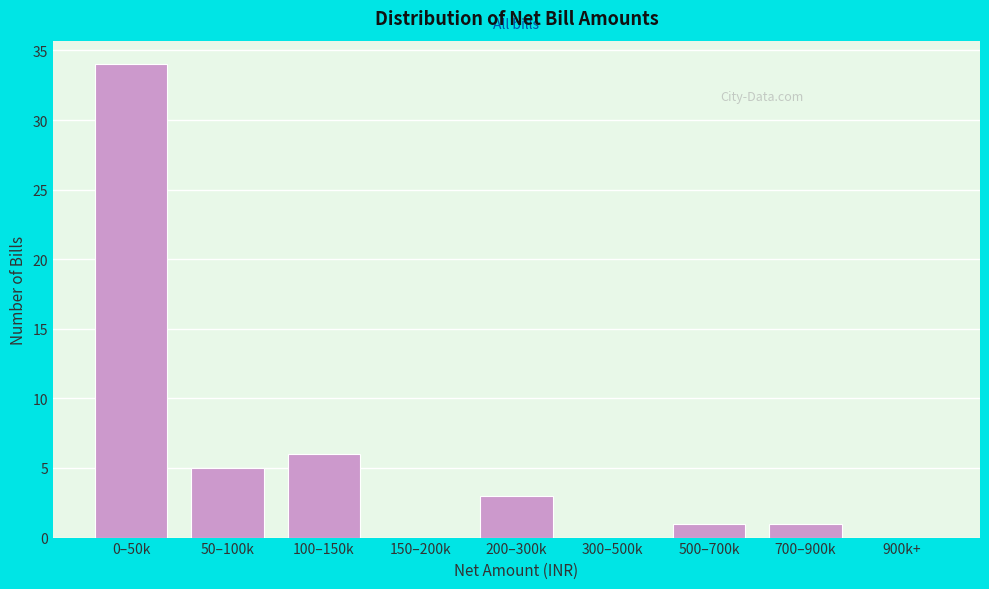

Reading left to right, transcribe all the data shown in this chart.

0–50k=34	50–100k=5	100–150k=6	150–200k=0	200–300k=3	300–500k=0	500–700k=1	700–900k=1	900k+=0